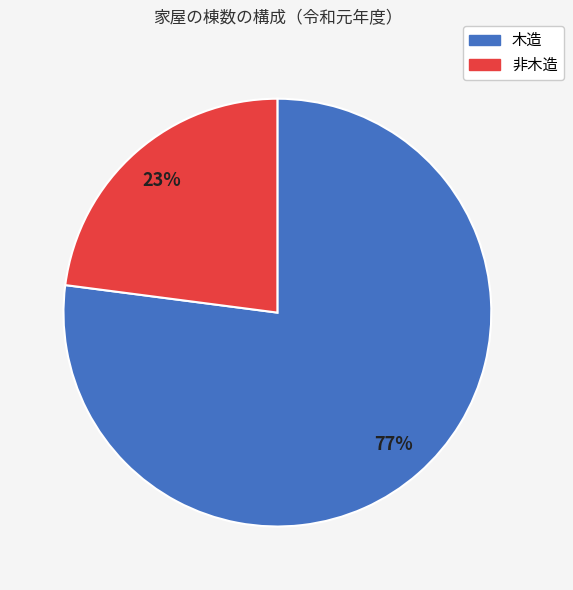

What is the smallest slice in the pie chart?

非木造